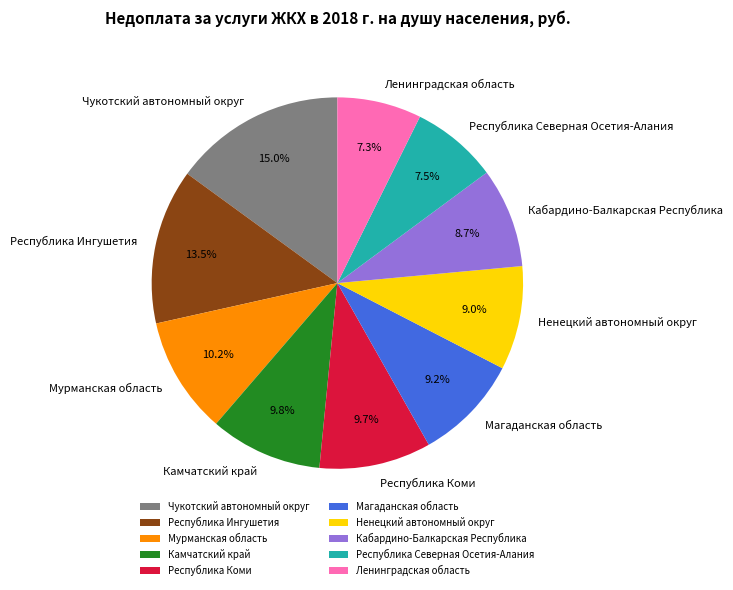

To the nearest percent, what is the difference between the Ненецкий автономный округ and Чукотский автономный округ slice percentages?

6%